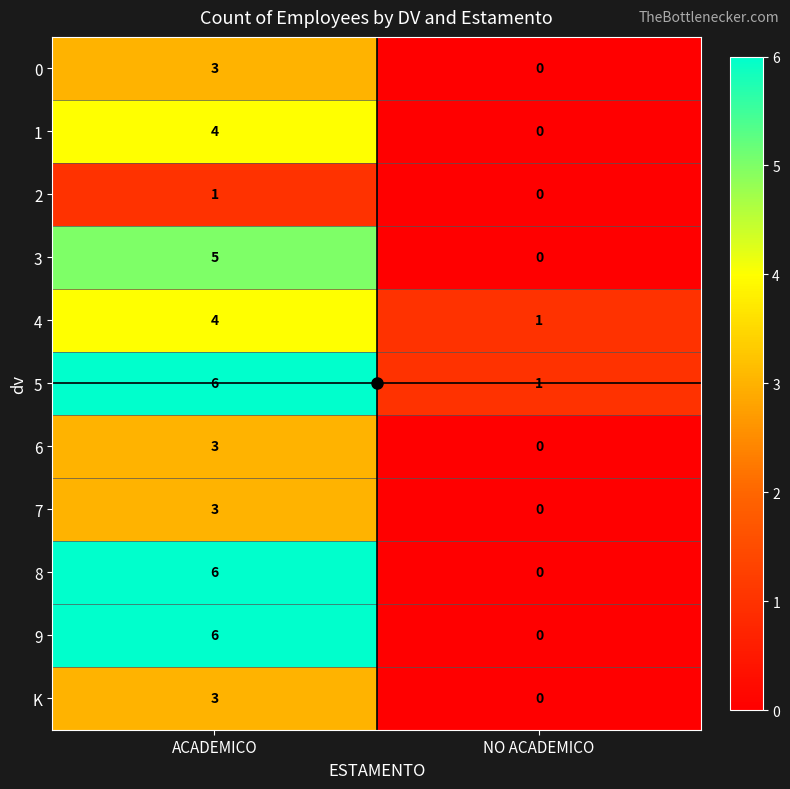

What is the difference between the K values at ACADEMICO and NO ACADEMICO?

3